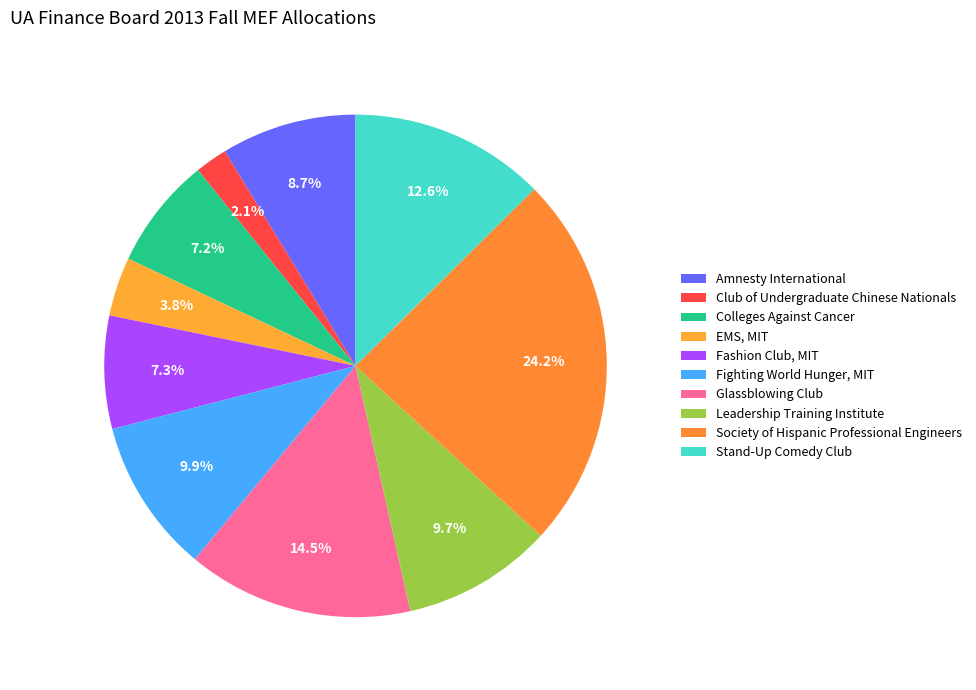

What is the ratio of the value at Fighting World Hunger, MIT to the value at Colleges Against Cancer?

1.4